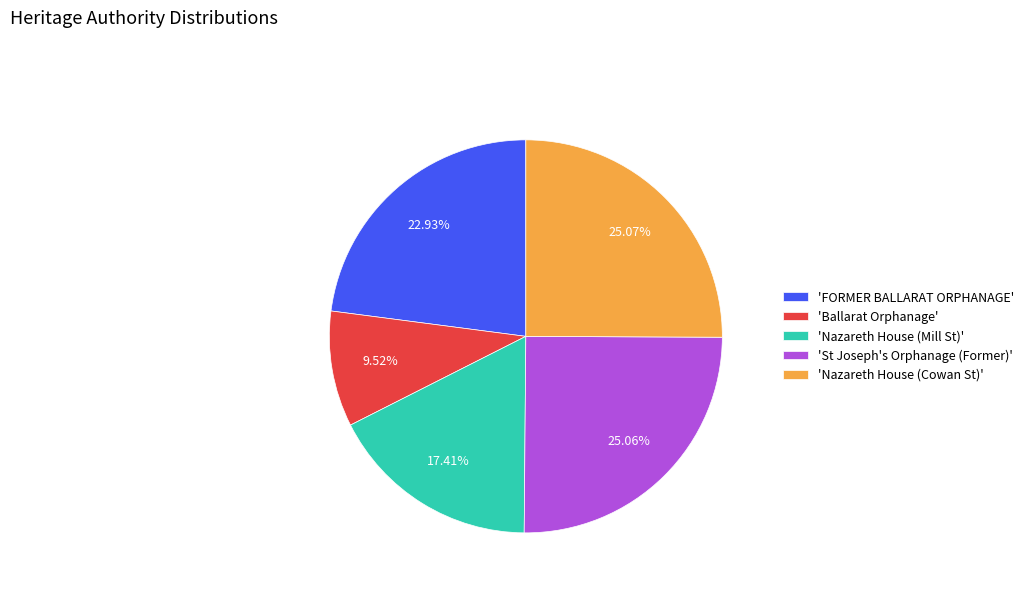

What is the smallest slice in the pie chart?

'Ballarat Orphanage'